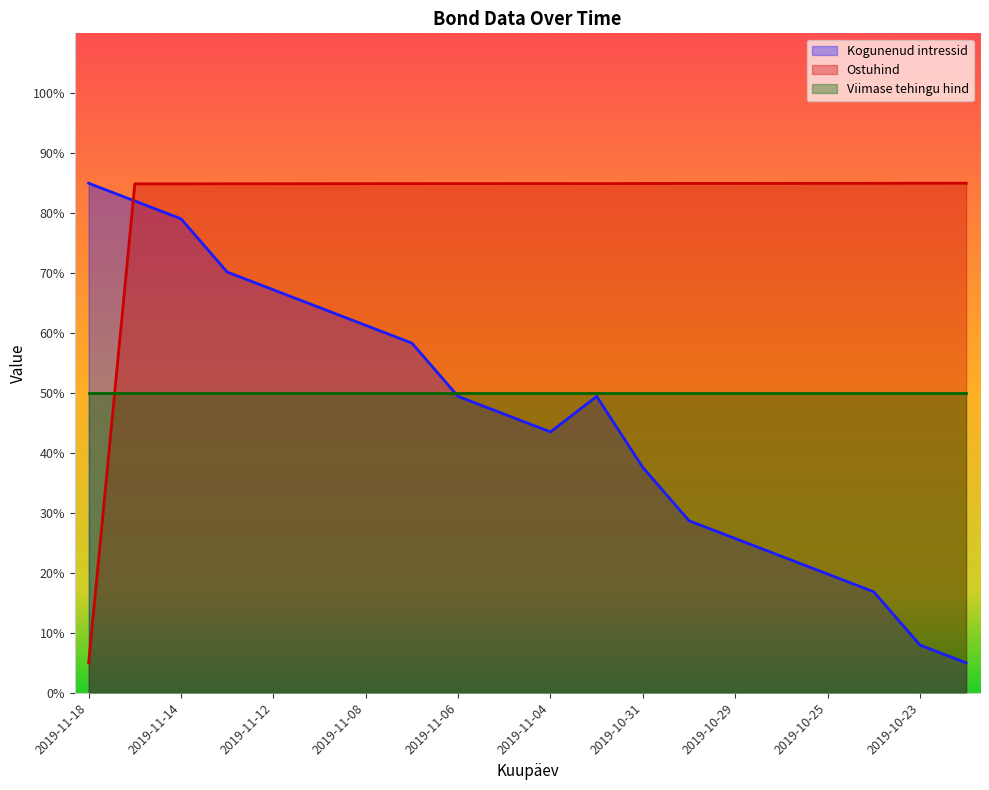

Reading right to left, extract all data points from this chart.

Kogunenud intressid: 5.0	8.0	16.9	19.8	22.8	25.7	28.7	37.6	49.4	43.5	46.5	49.4	58.3	61.3	64.3	67.2	70.2	79.1	82.0	85.0
Ostuhind: 85.0	85.0	85.0	85.0	85.0	85.0	85.0	85.0	84.9	84.9	84.9	84.9	84.9	84.9	84.9	84.9	84.9	84.9	84.9	5.0